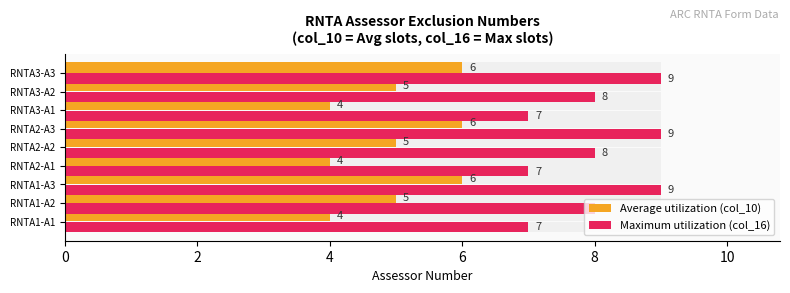

How many series are shown in this chart?

2